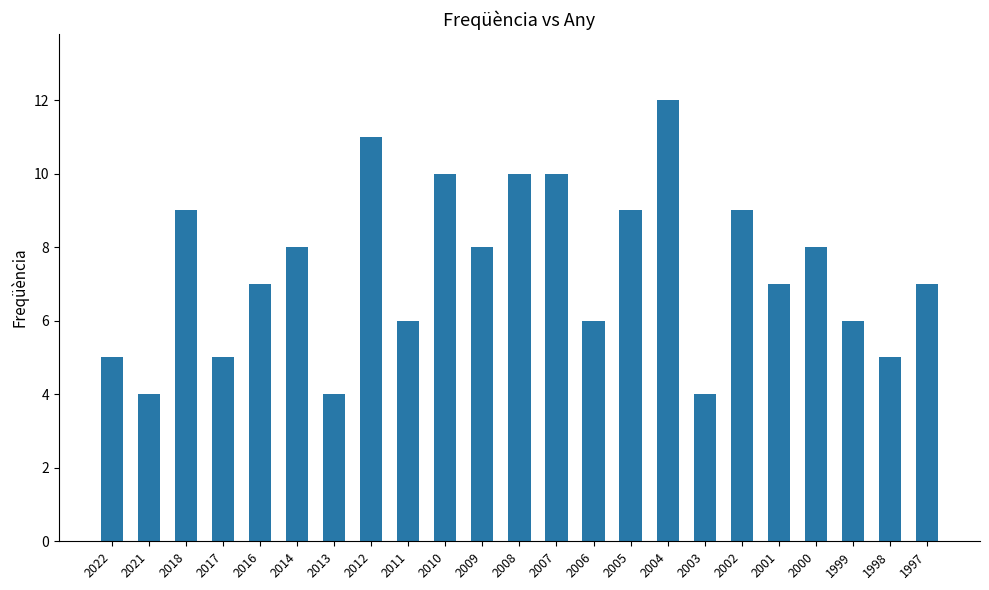

Approximately how many times larger is the value at 2010 compared to 1998?

2.0